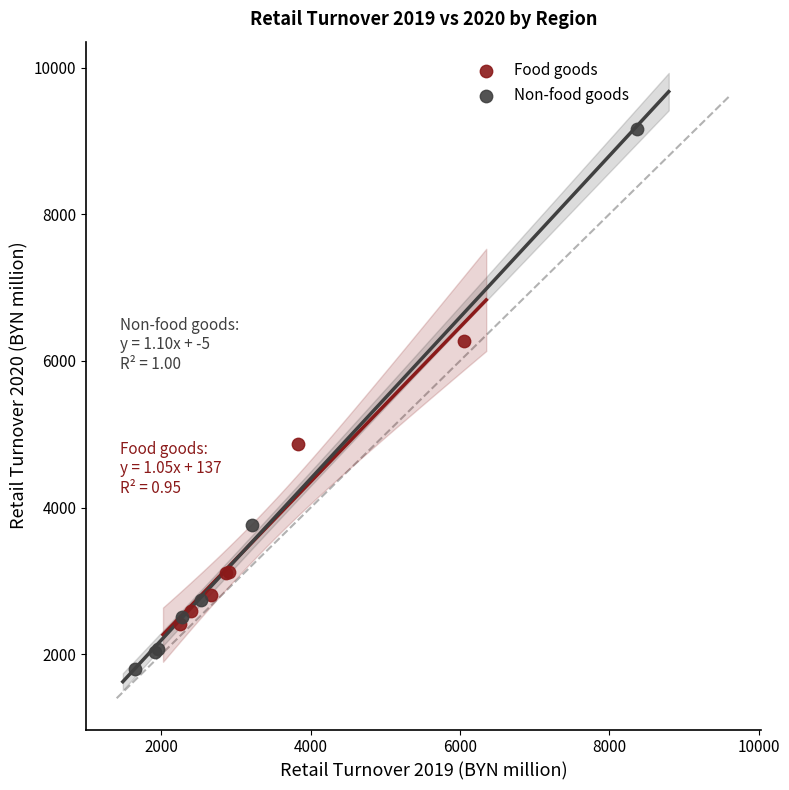

Which series has the widest spread of Y values?

Non-food goods